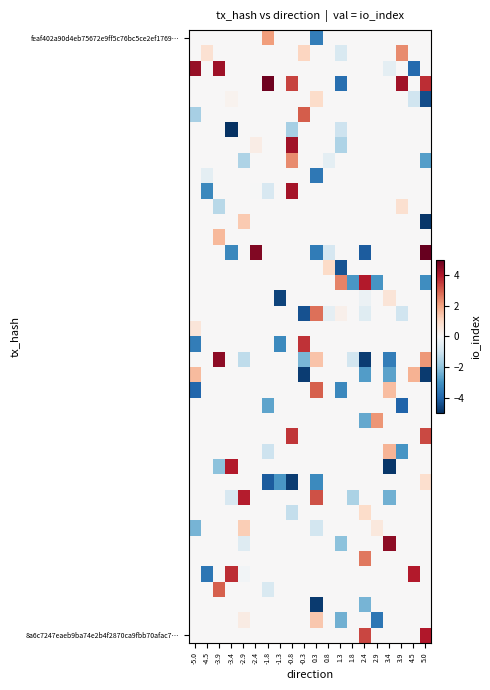

What is the greatest value displayed?

5.0